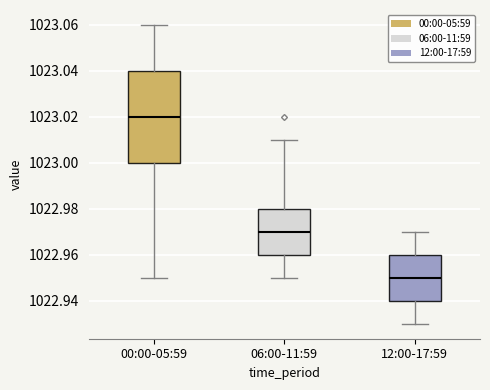

Which box's median line is the highest?

00:00-05:59